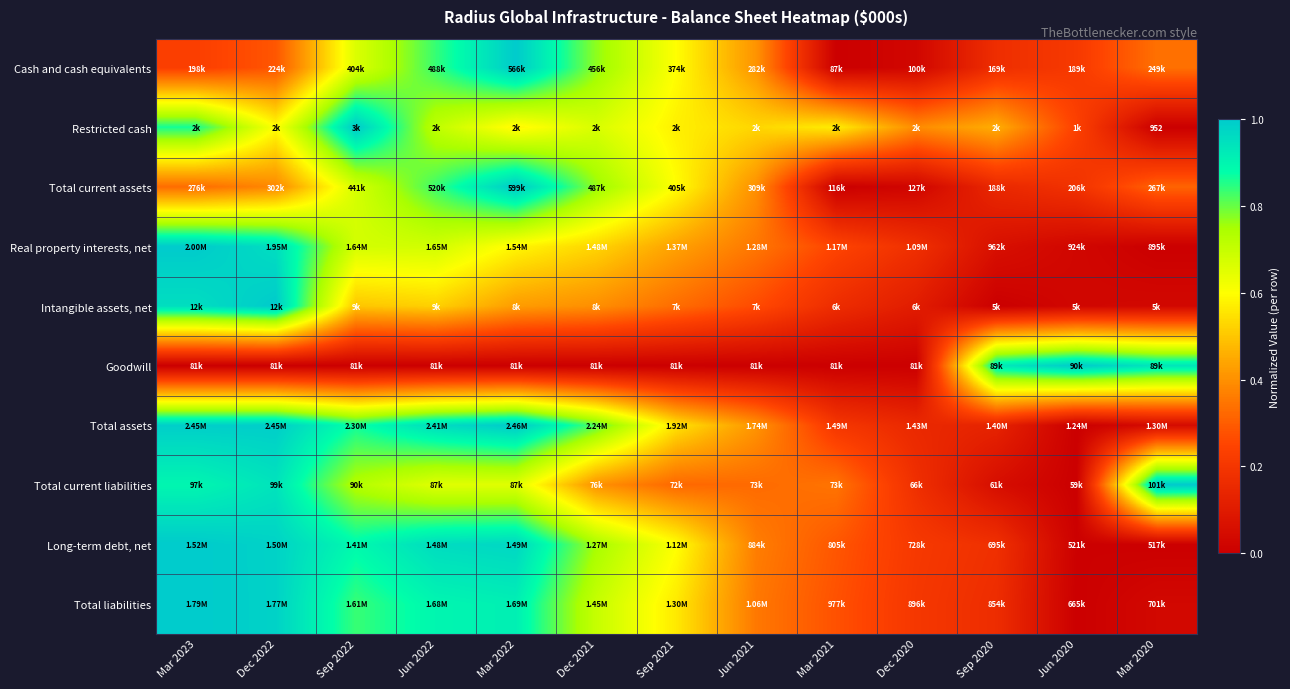

How many values in Total assets are above zero?

12